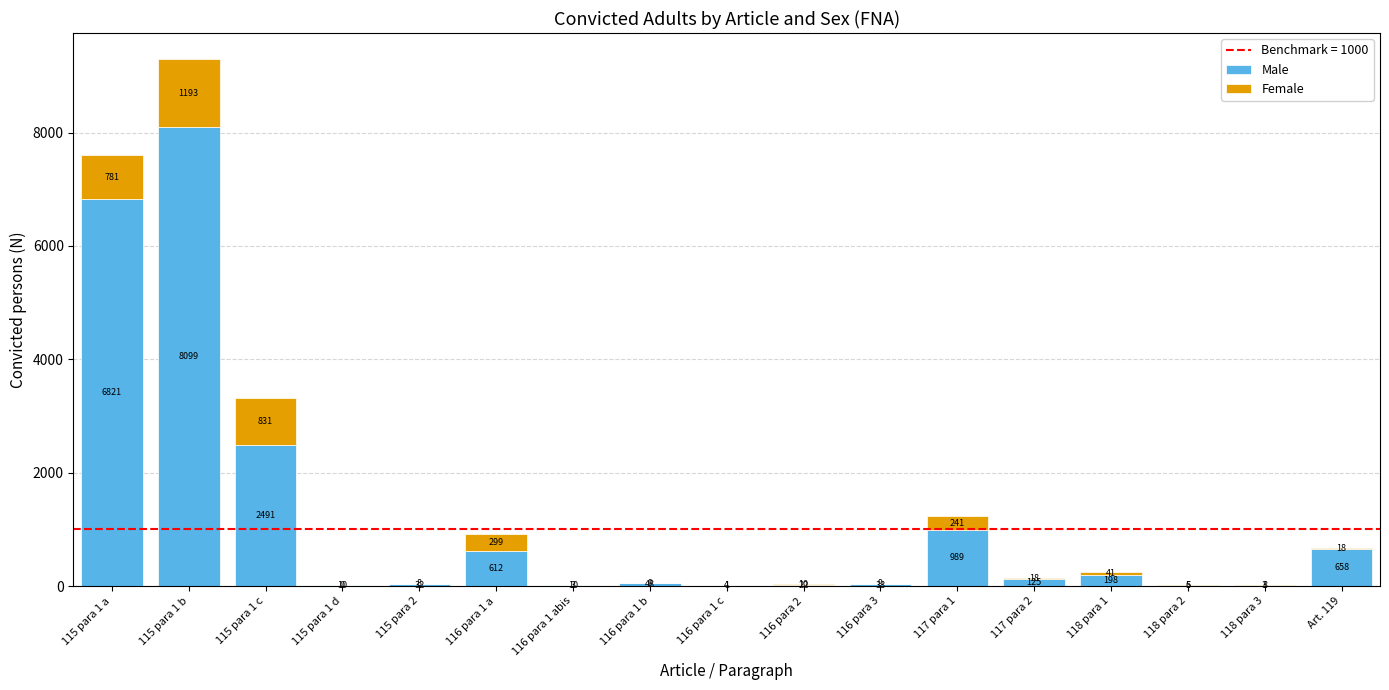

At which label is Male closest to 4051?

115 para 1 c